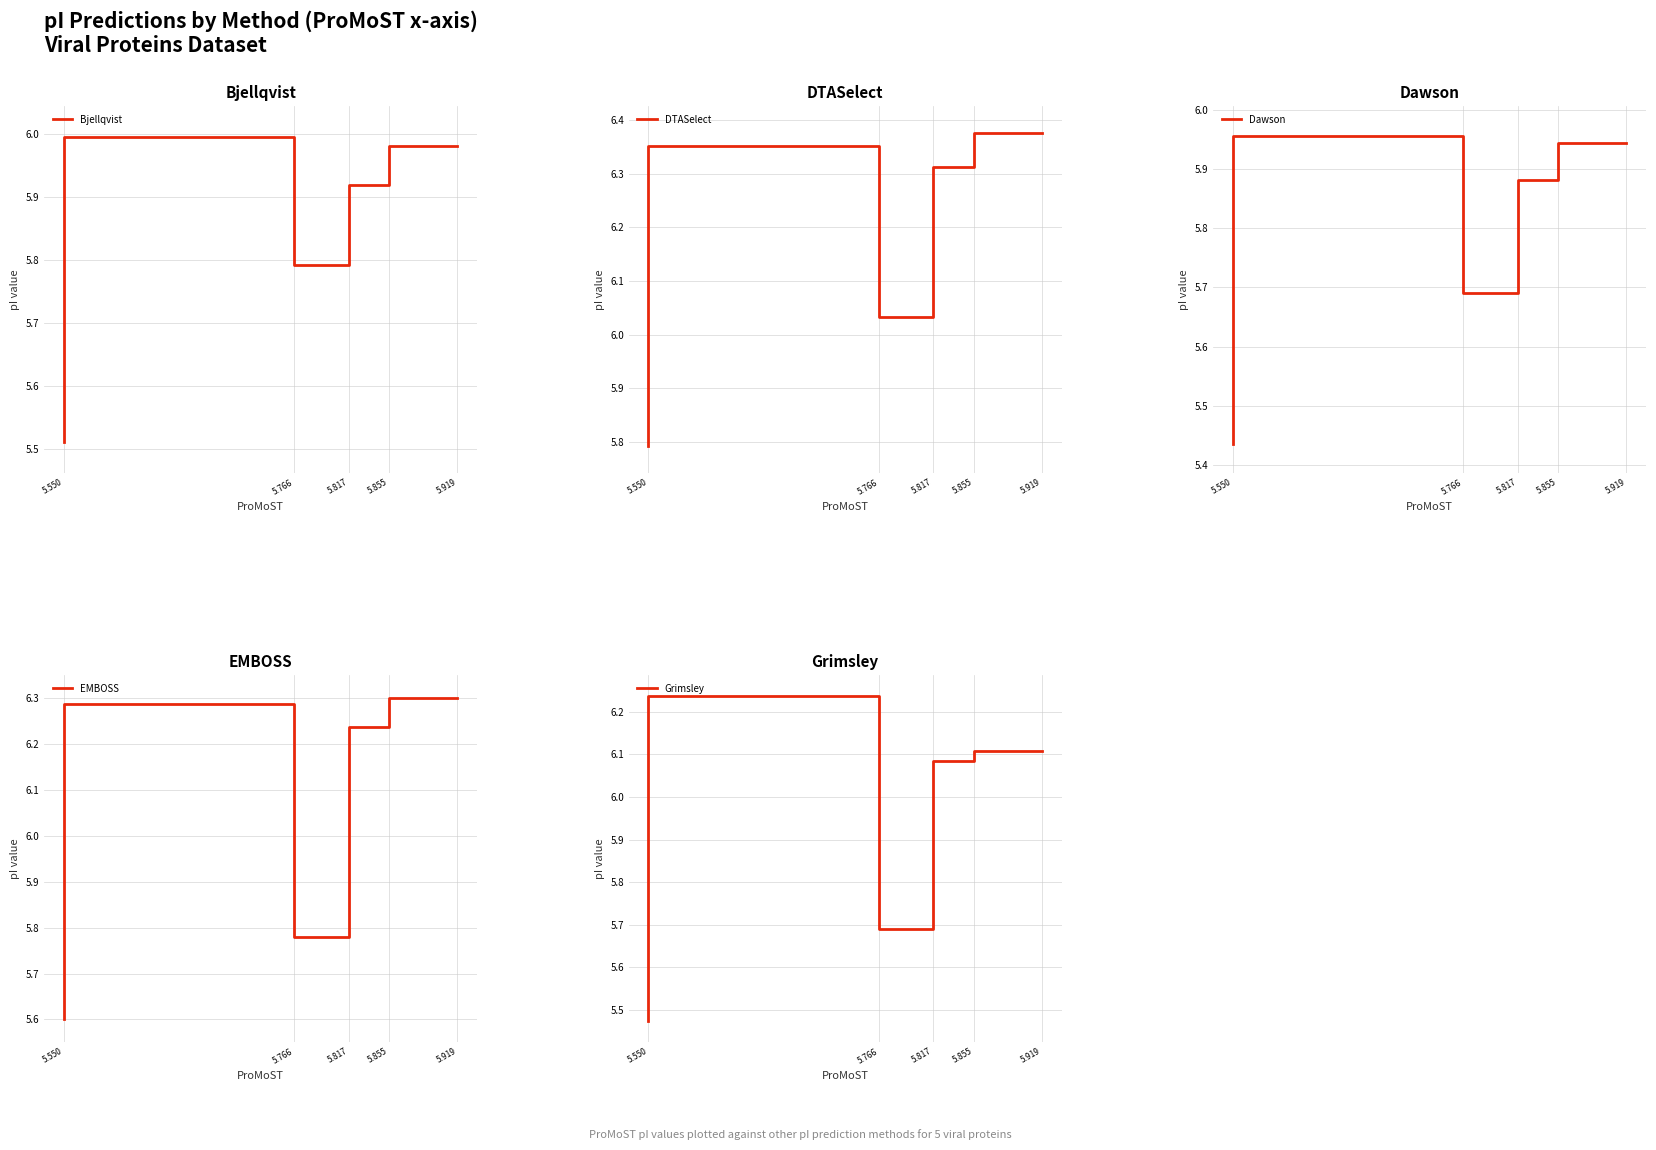

Which series has the largest range (max minus min)?

Grimsley